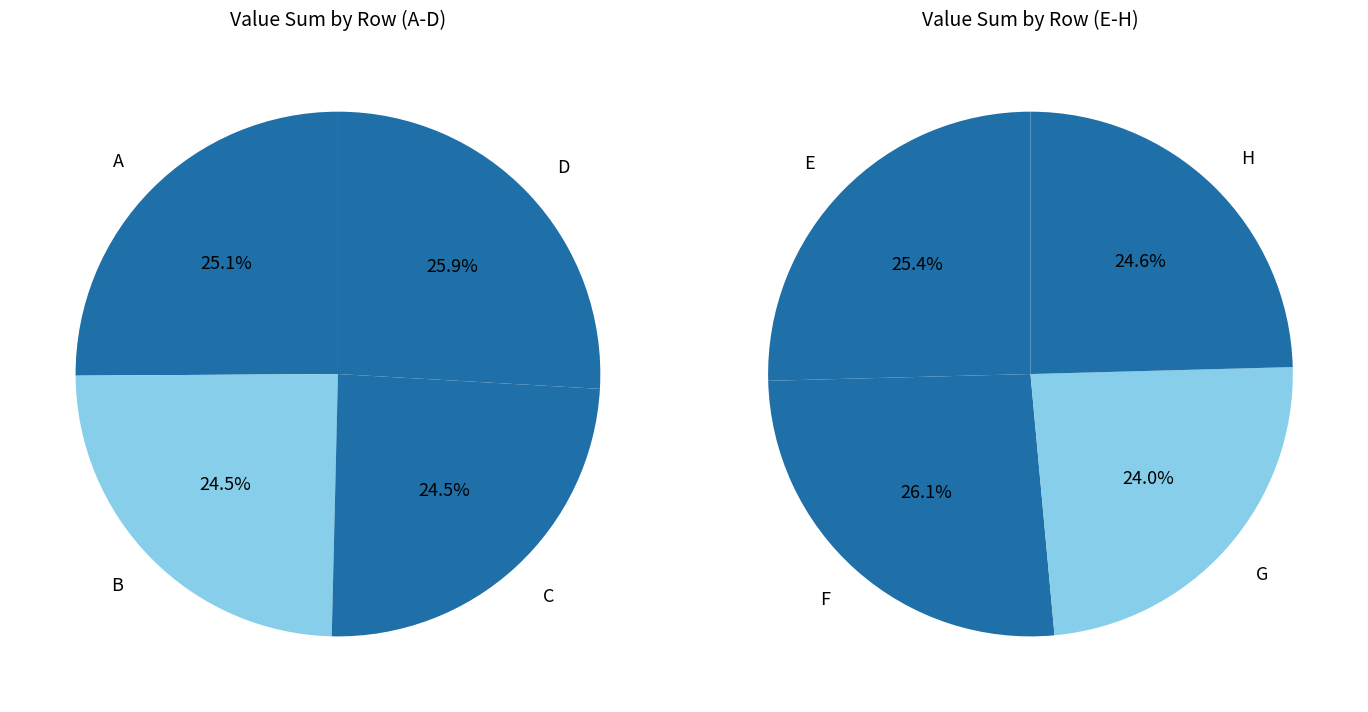

How many slices are in this pie chart?

8